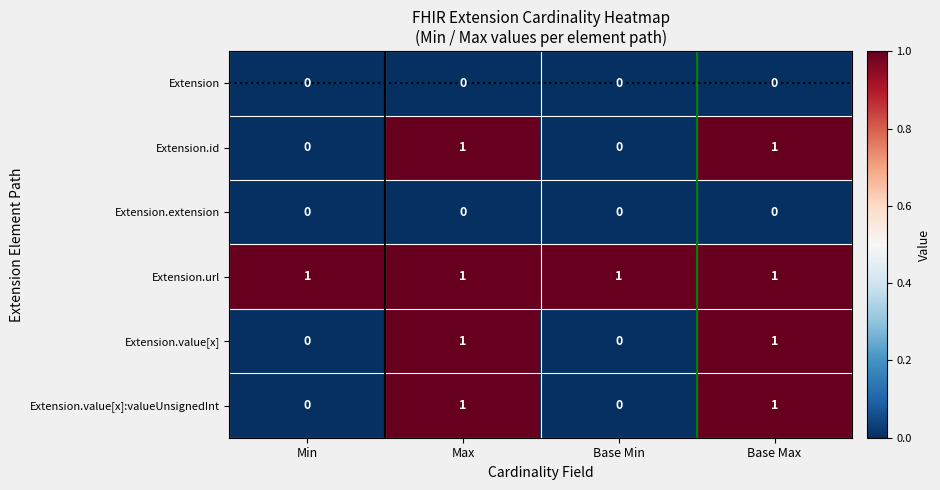

What is the sum of all Extension.url values?

4